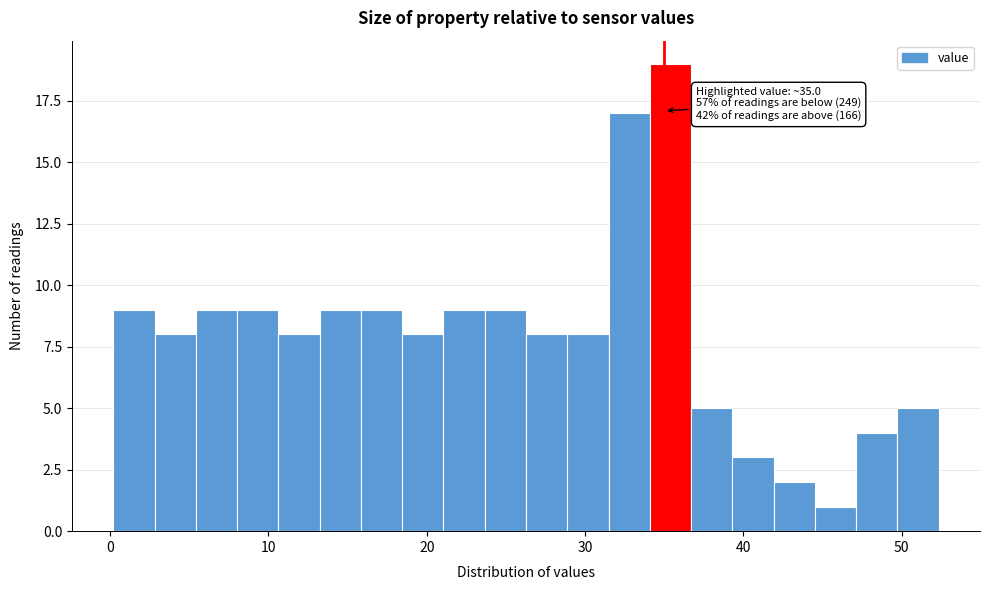

Around what value on the x-axis is the tallest bar? Give the approximate position of its centre, as read against the axis.

35